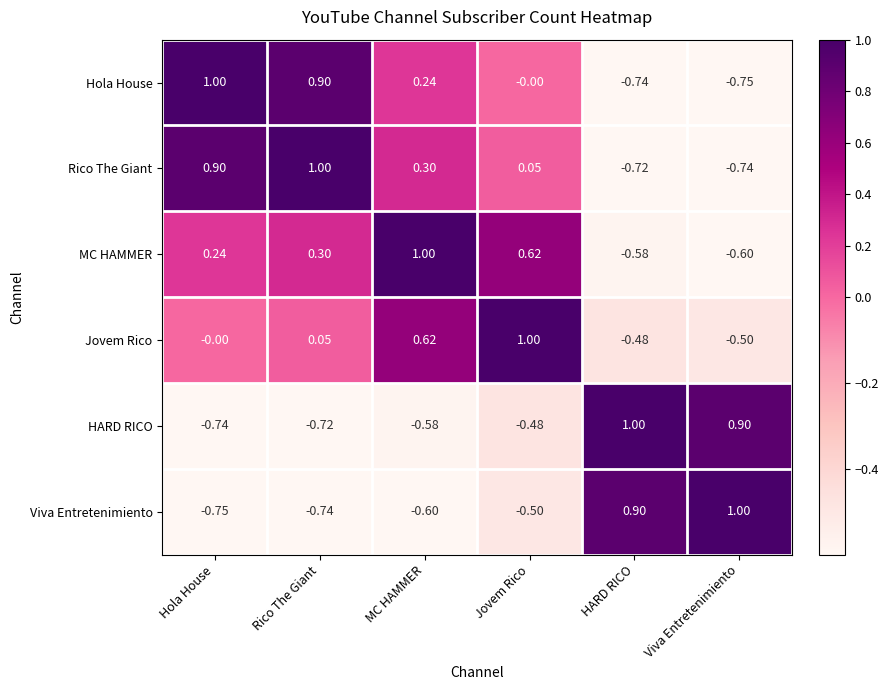

At which label does Jovem Rico reach its minimum?

Viva Entretenimiento